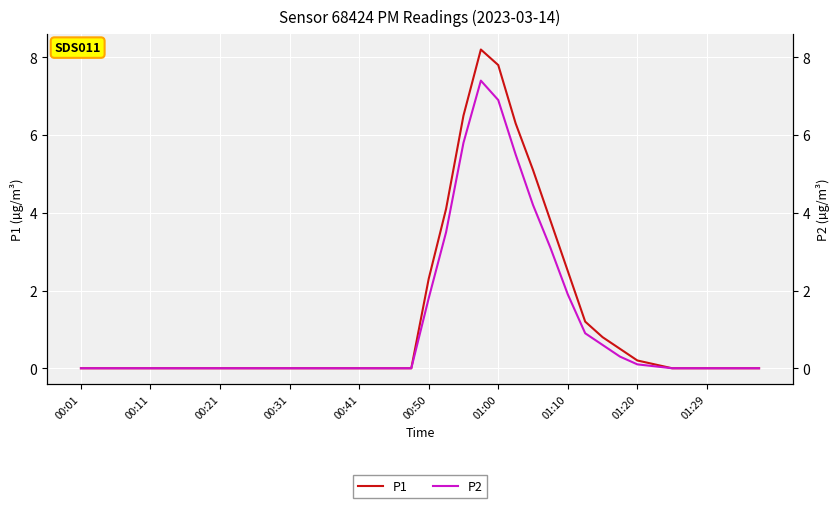

List the series in order of their peak value, lowest first.

P2, P1